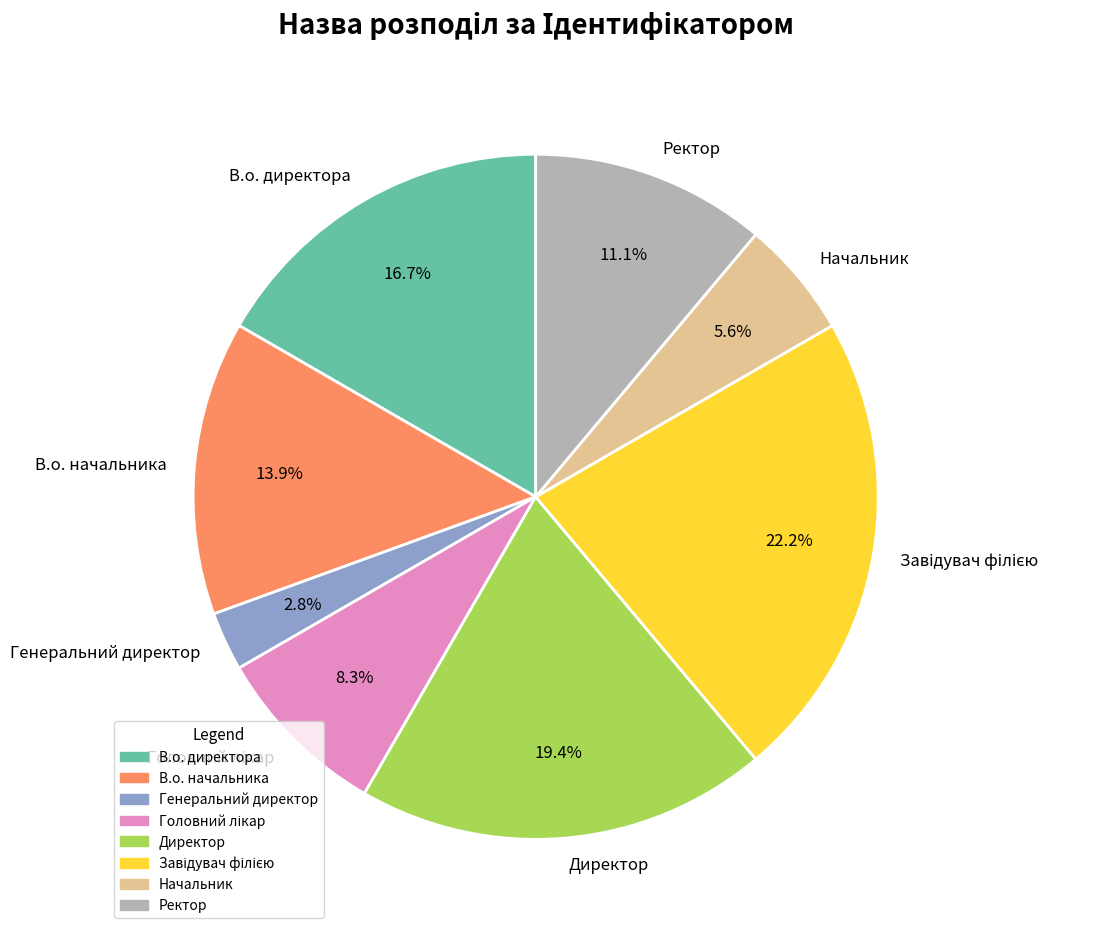

What is the smallest slice in the pie chart?

Генеральний директор